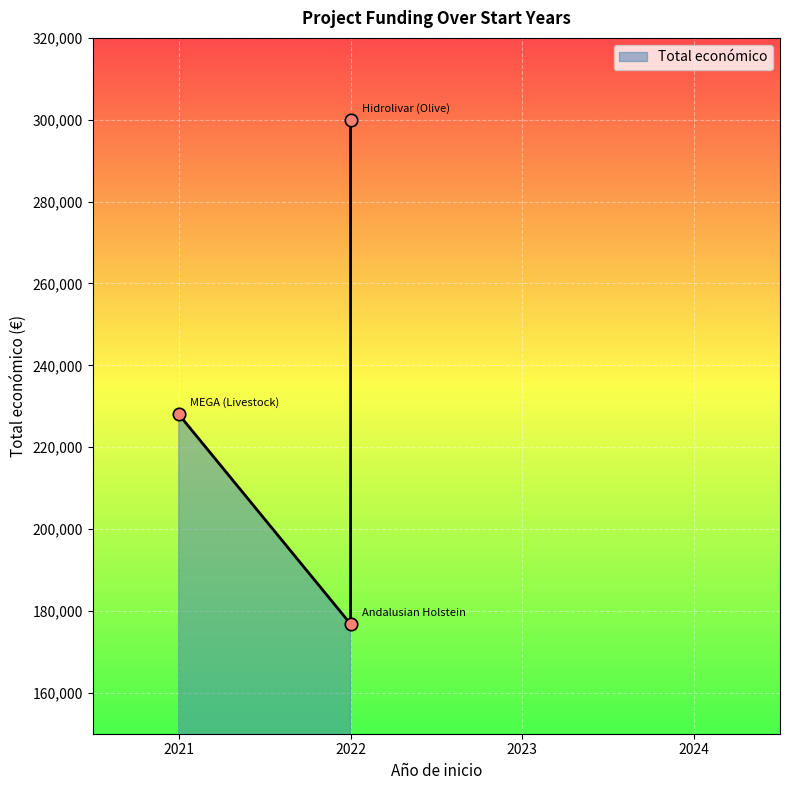

What is the ratio of the value at 2021 to the value at 2022?

1.3